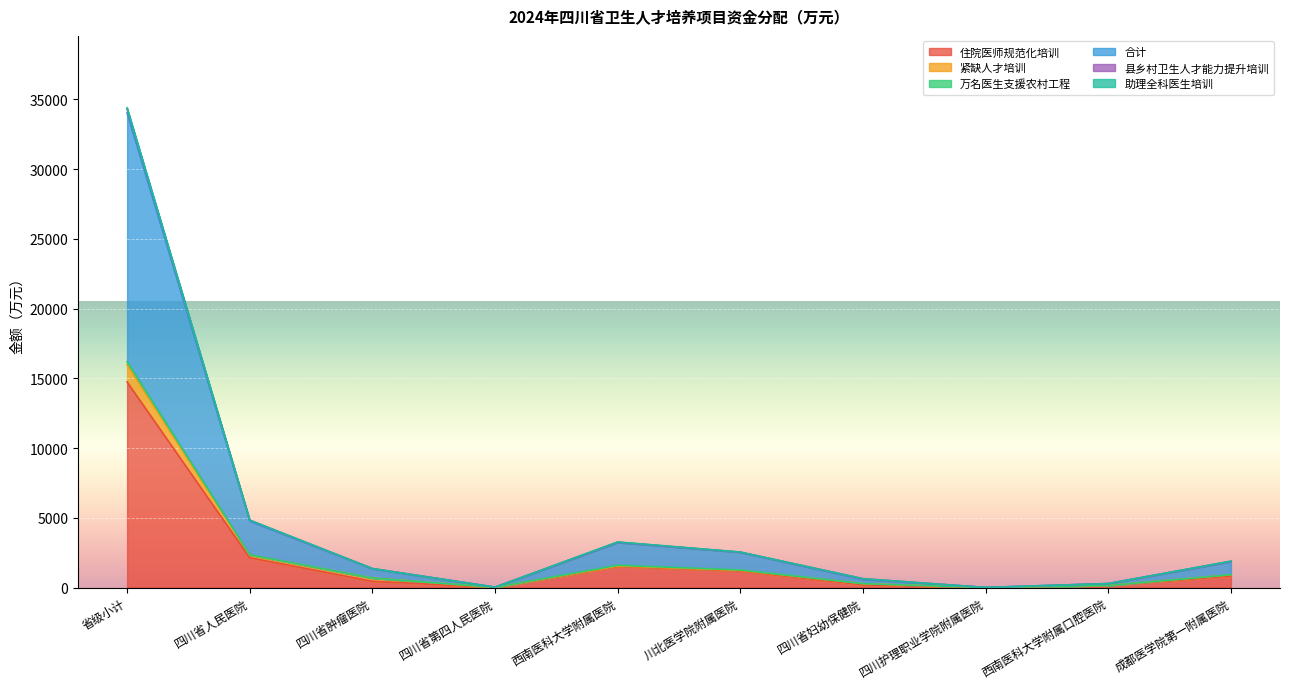

At which label does 住院医师规范化培训 reach its peak?

省级小计